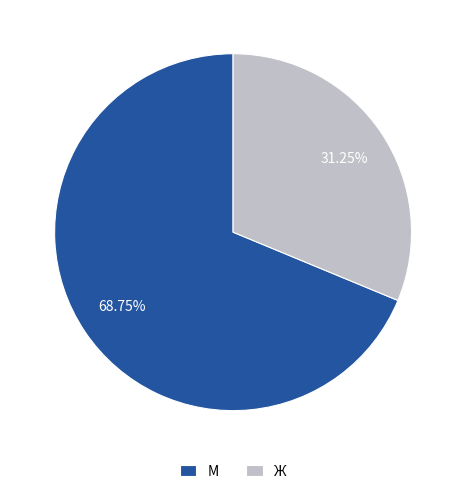

Which has a higher value, М or Ж?

М